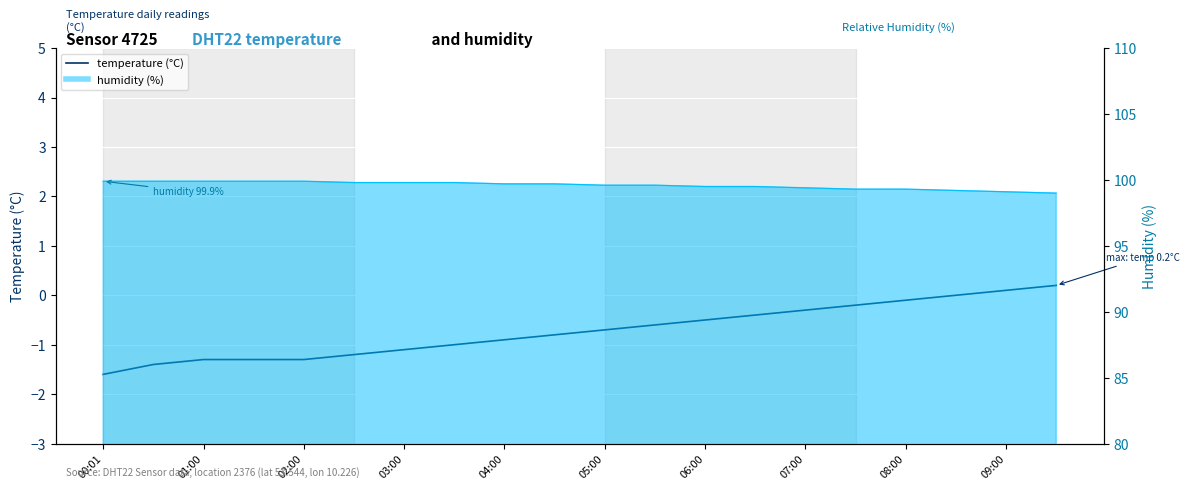

How many lines are shown in the chart?

1